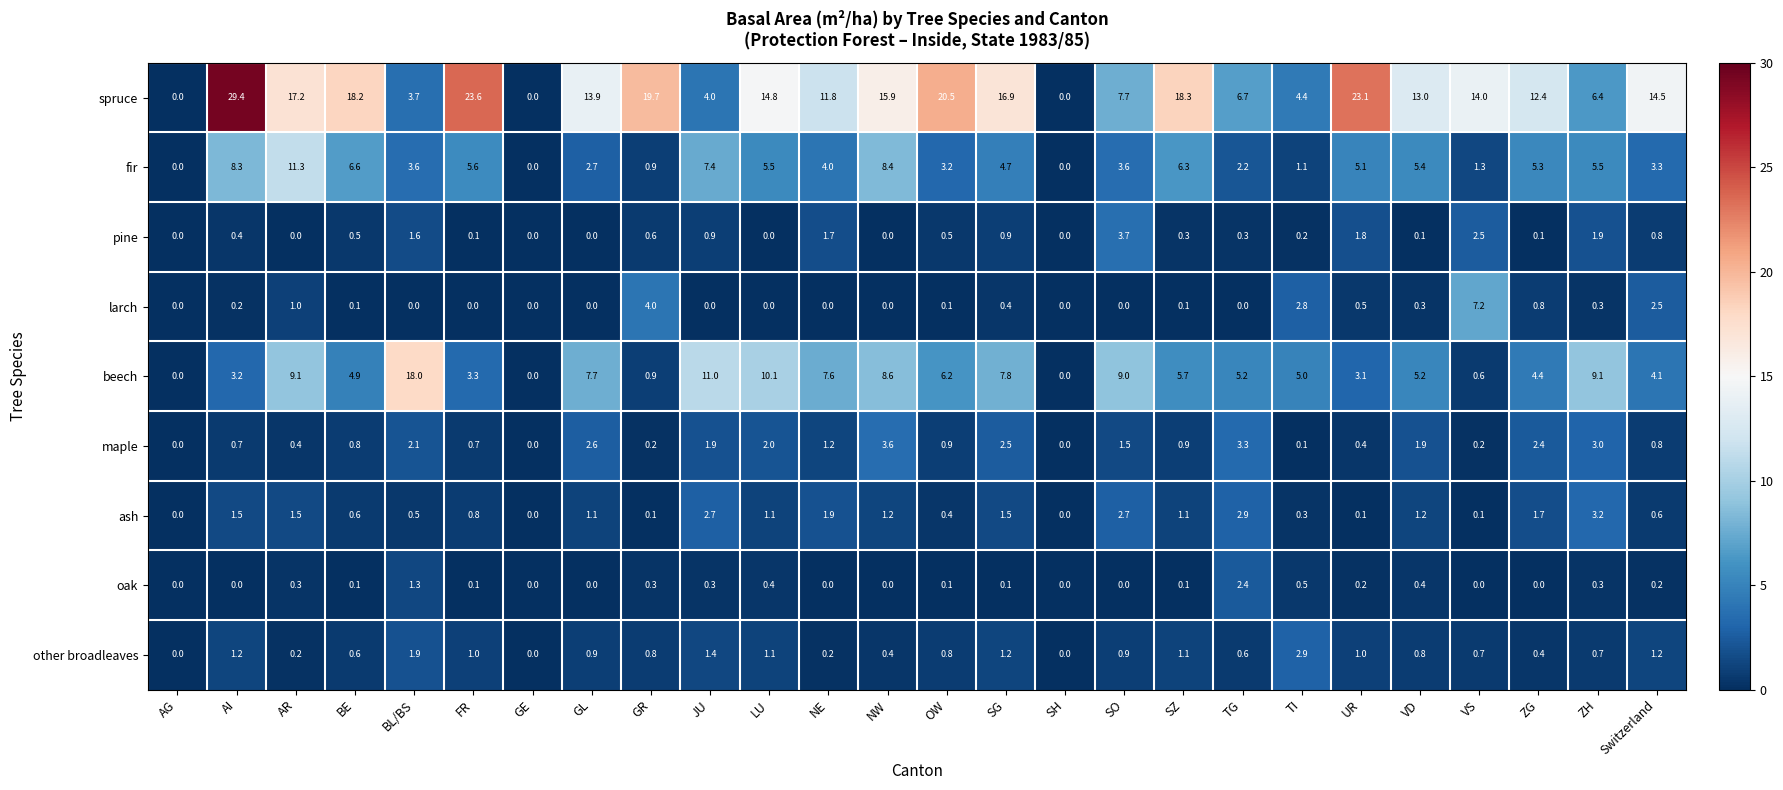

Between BE and VS, which series saw the biggest shift?

larch